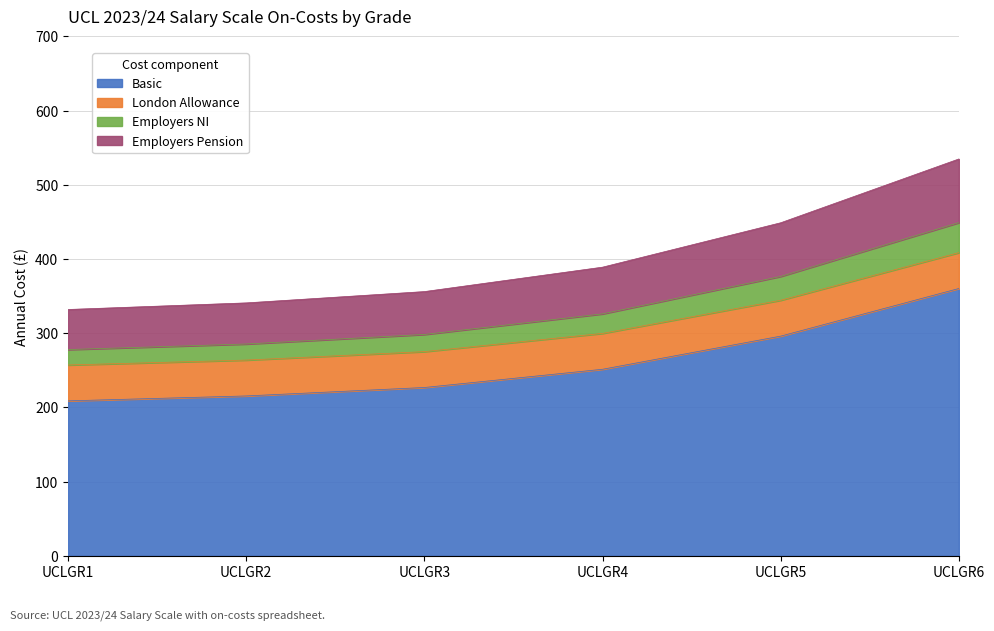

Does the chart have visible grid lines?

Yes